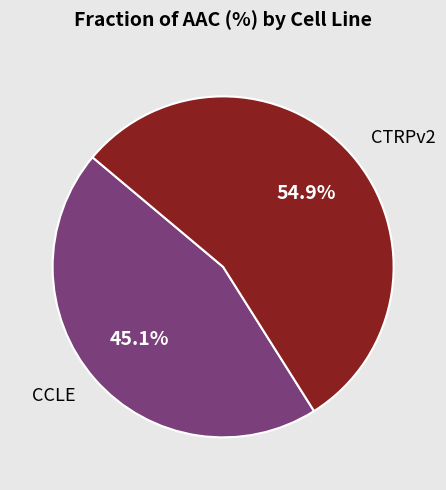

Is it true that CTRPv2 is 43% of the pie?

False